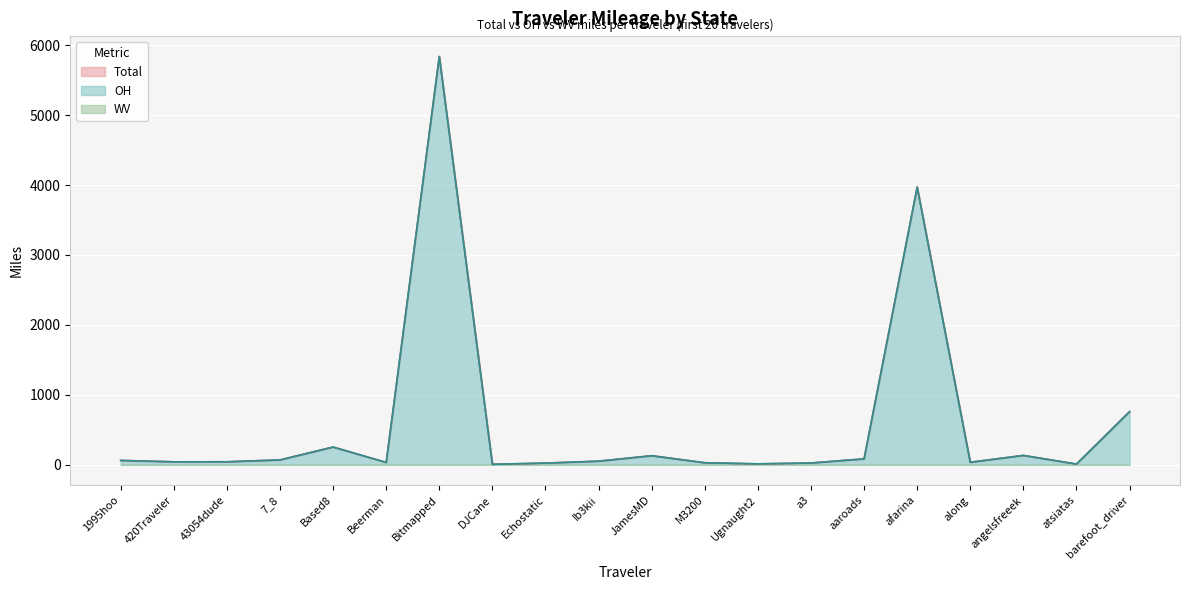

Is it true that Total equals 23.8 at Echostatic?

True